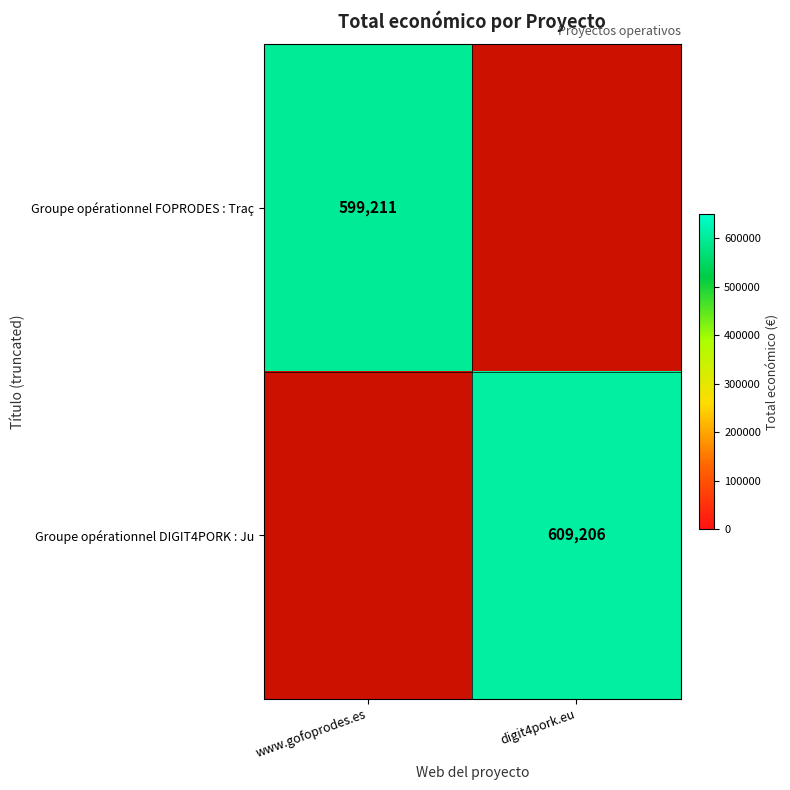

Is the value of Groupe opérationnel FOPRODES : Traç at www.gofoprodes.es greater than the value of Groupe opérationnel DIGIT4PORK : Ju at digit4pork.eu?

No